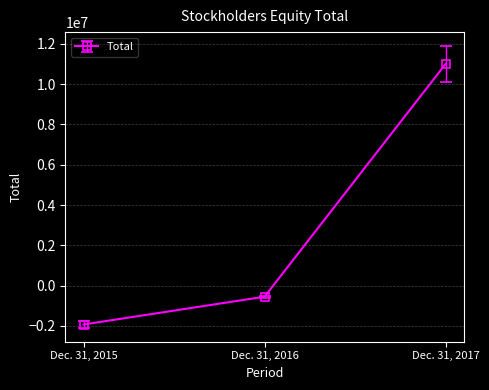

What is the difference between the maximum and minimum values?

12938944